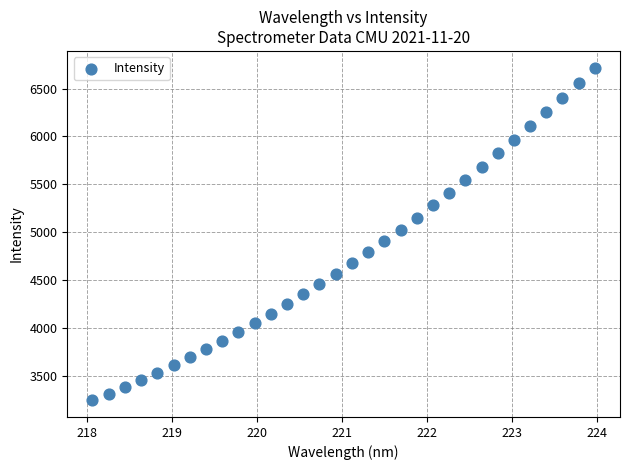

What is the range of Y values (max minus min)?

3467.8